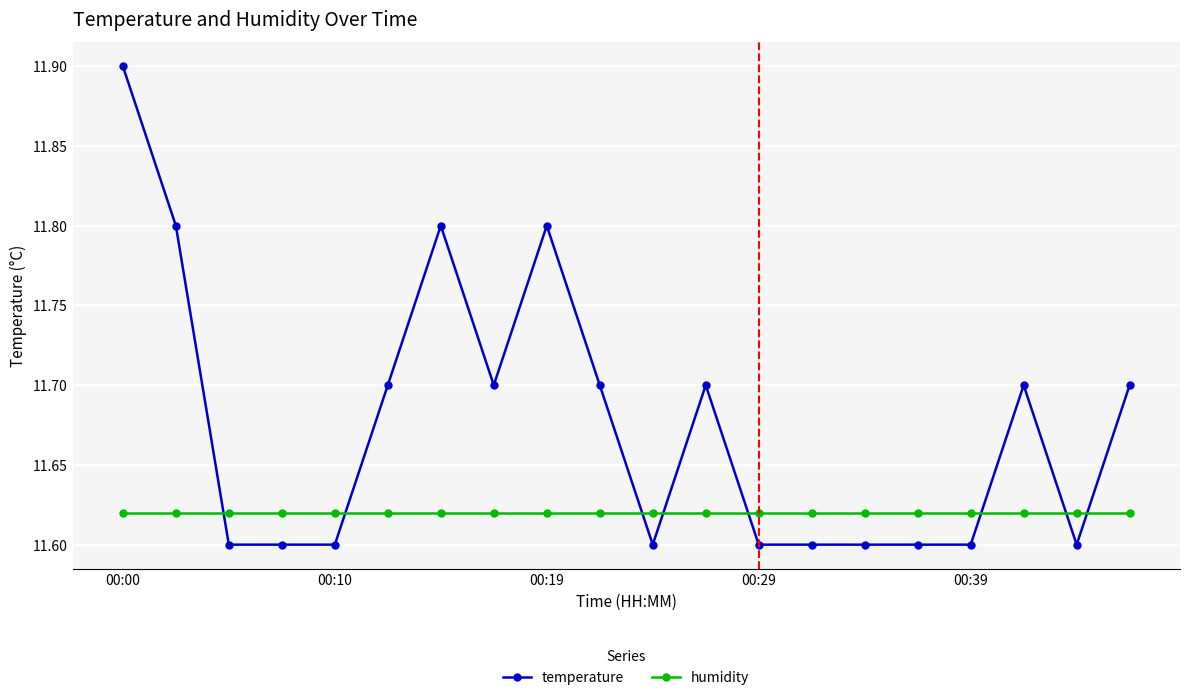

At how many categories does at least one series exceed 11?

20